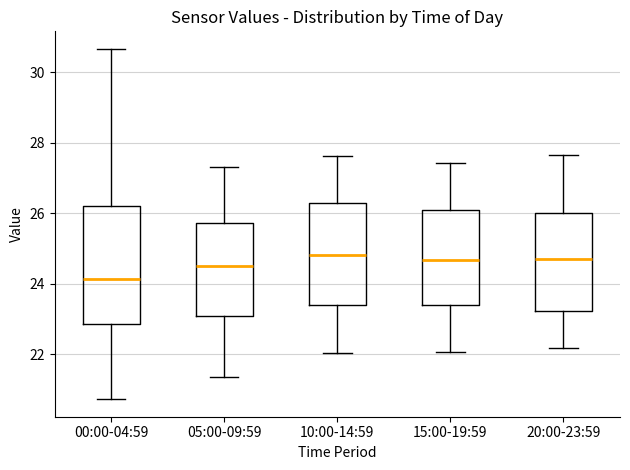

Reading left to right, read every box against the y-axis: the position of its median line, the range the box covers, and the ends of its whiskers. The values are not printed on the chart, so give them approximately, as read against the axis.

00:00-04:59: median 24.2, box 22.8 to 26.2, whiskers 20.8 to 30.6
05:00-09:59: median 24.6, box 23.0 to 25.8, whiskers 21.4 to 27.4
10:00-14:59: median 24.8, box 23.4 to 26.2, whiskers 22.0 to 27.6
15:00-19:59: median 24.6, box 23.4 to 26.2, whiskers 22.0 to 27.4
20:00-23:59: median 24.8, box 23.2 to 26.0, whiskers 22.2 to 27.6